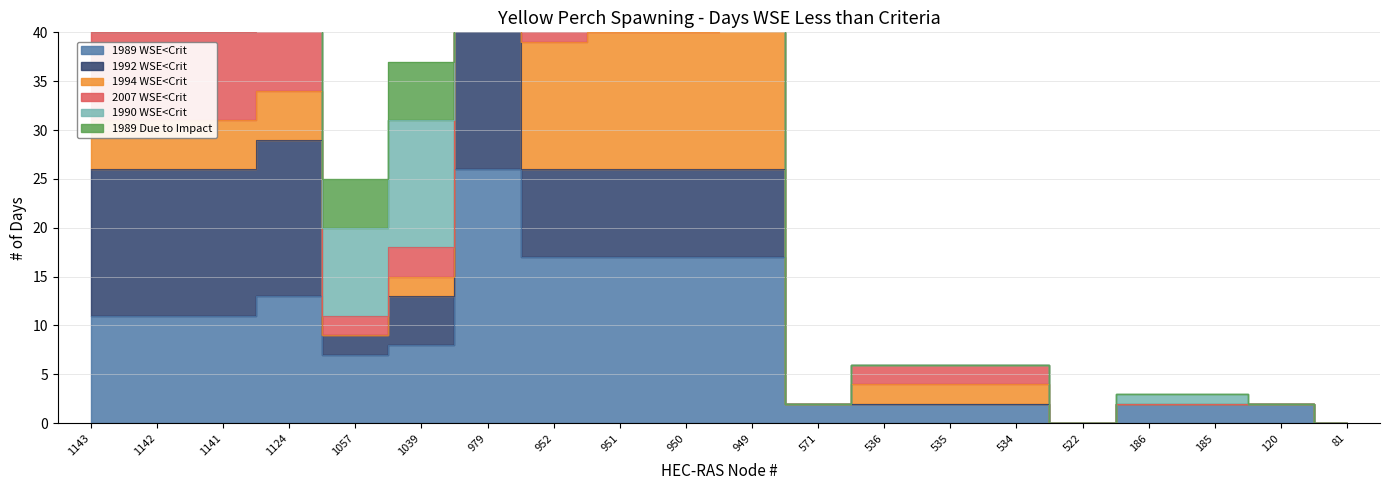

Which series has the largest total across all categories?

1989 Due to Impact